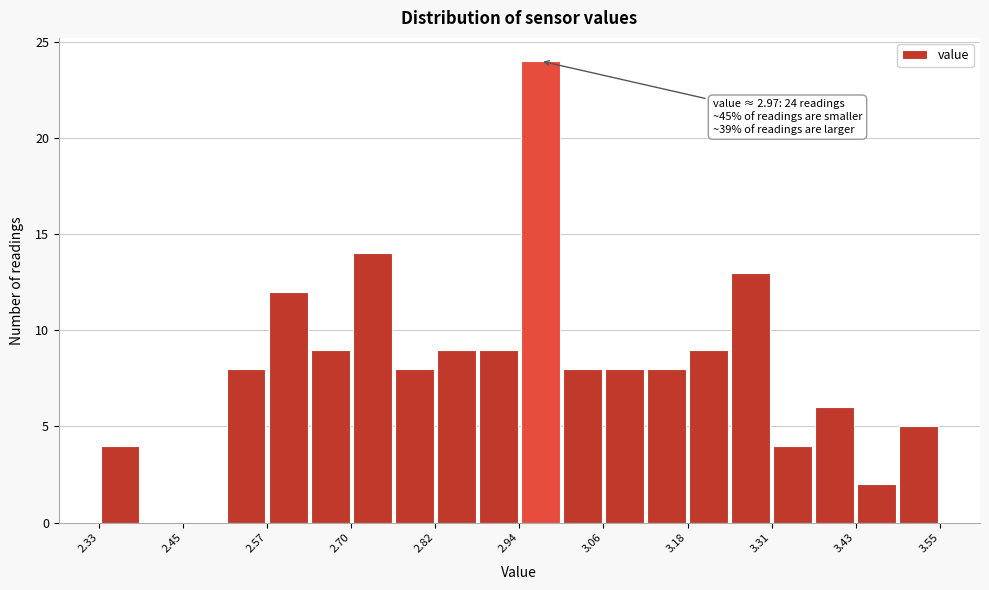

Around what value on the x-axis is the tallest bar? Give the approximate position of its centre, as read against the axis.

2.98